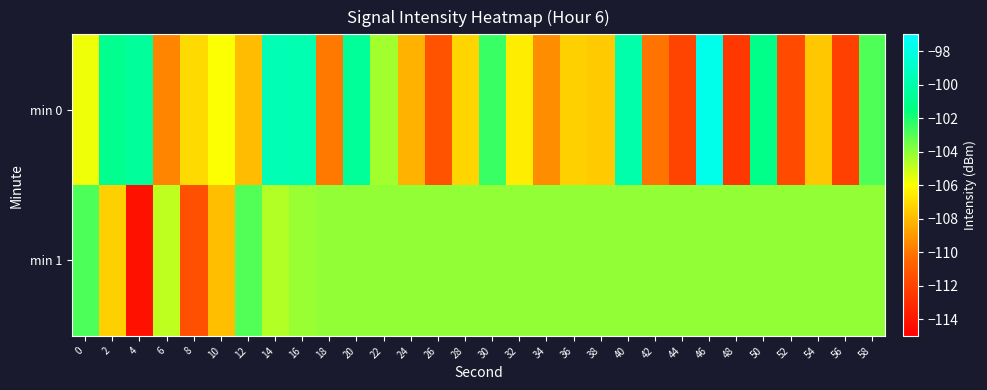

Between 52 and 44, which is larger?

52